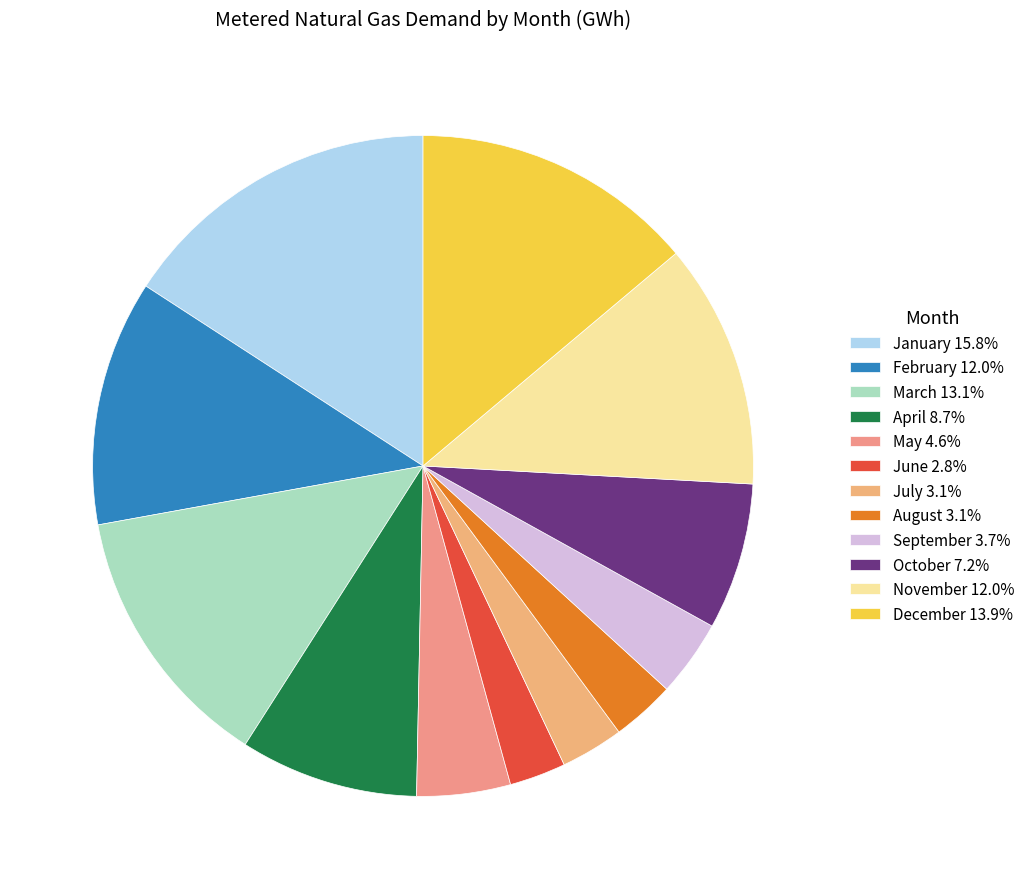

Is it true that January is 30% of the pie?

False